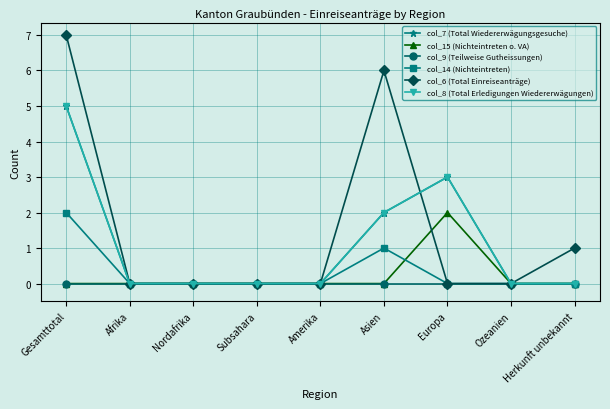

What position from the left is Afrika?

2